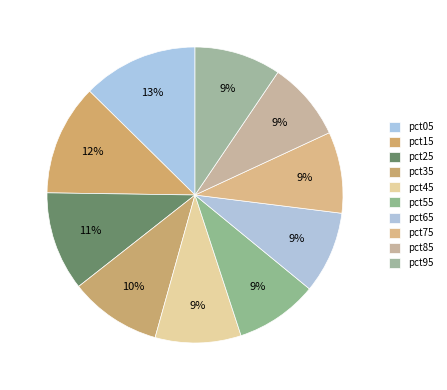

To the nearest percent, what portion does pct65 represent?

9%